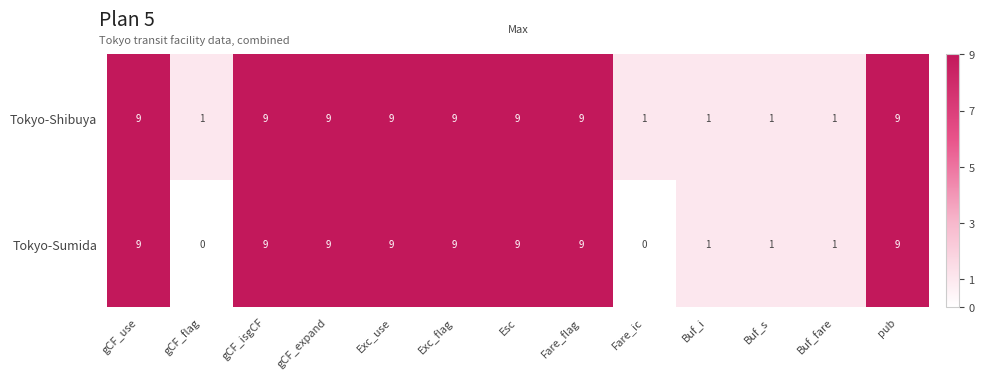

What is the greatest value displayed?

9